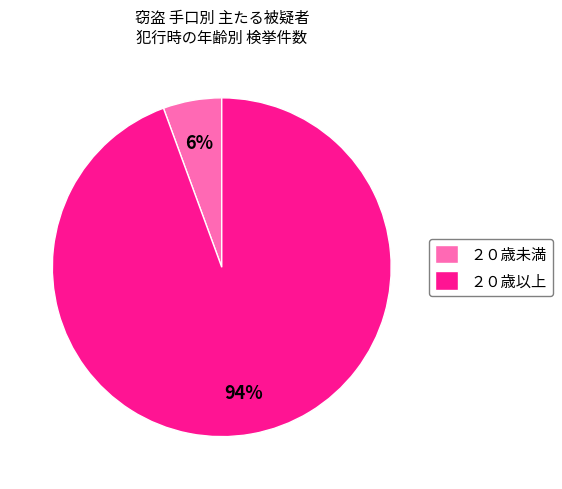

Which slice is the smallest?

２０歳未満